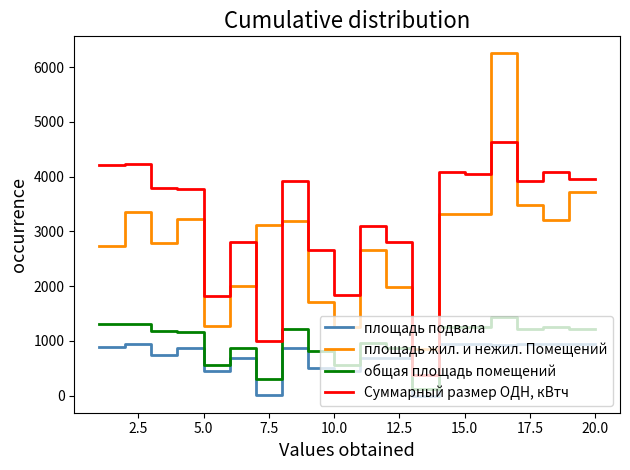

Does the chart have visible grid lines?

No